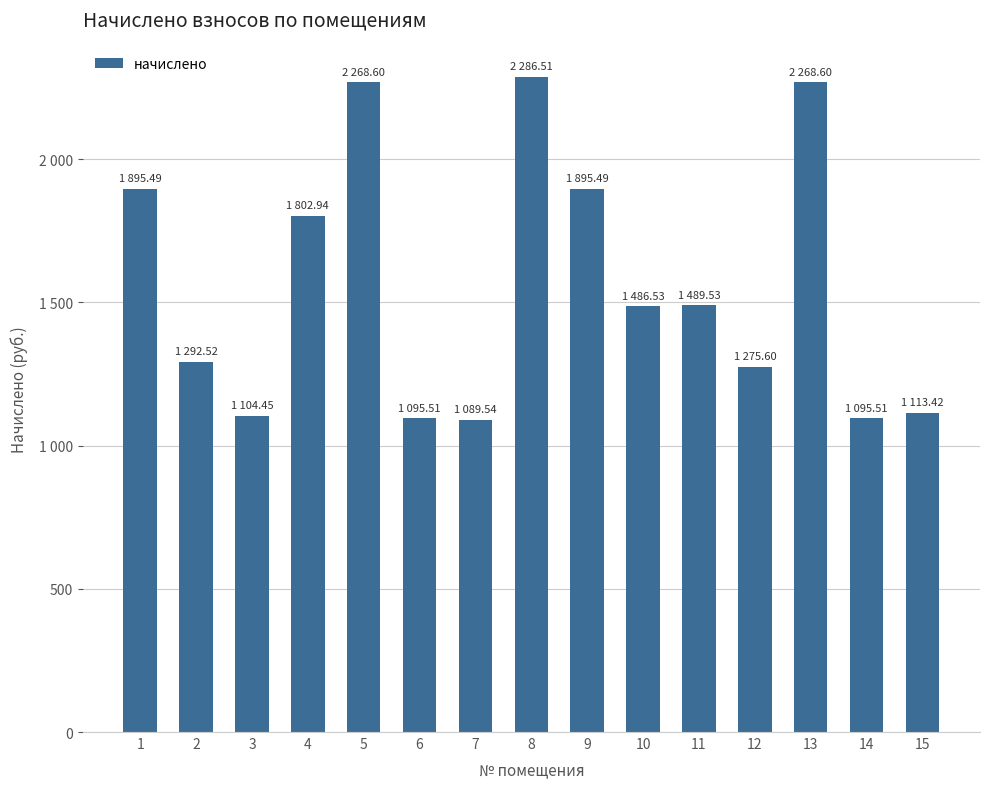

Are the bars horizontal?

No